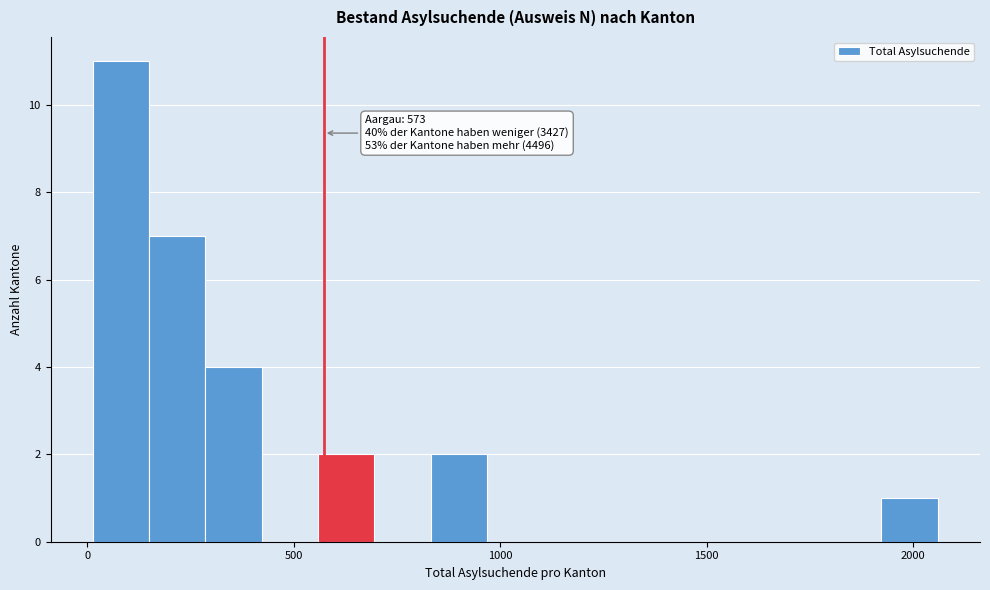

Read against the x-axis, roughly where is the centre of the tallest bar?

100